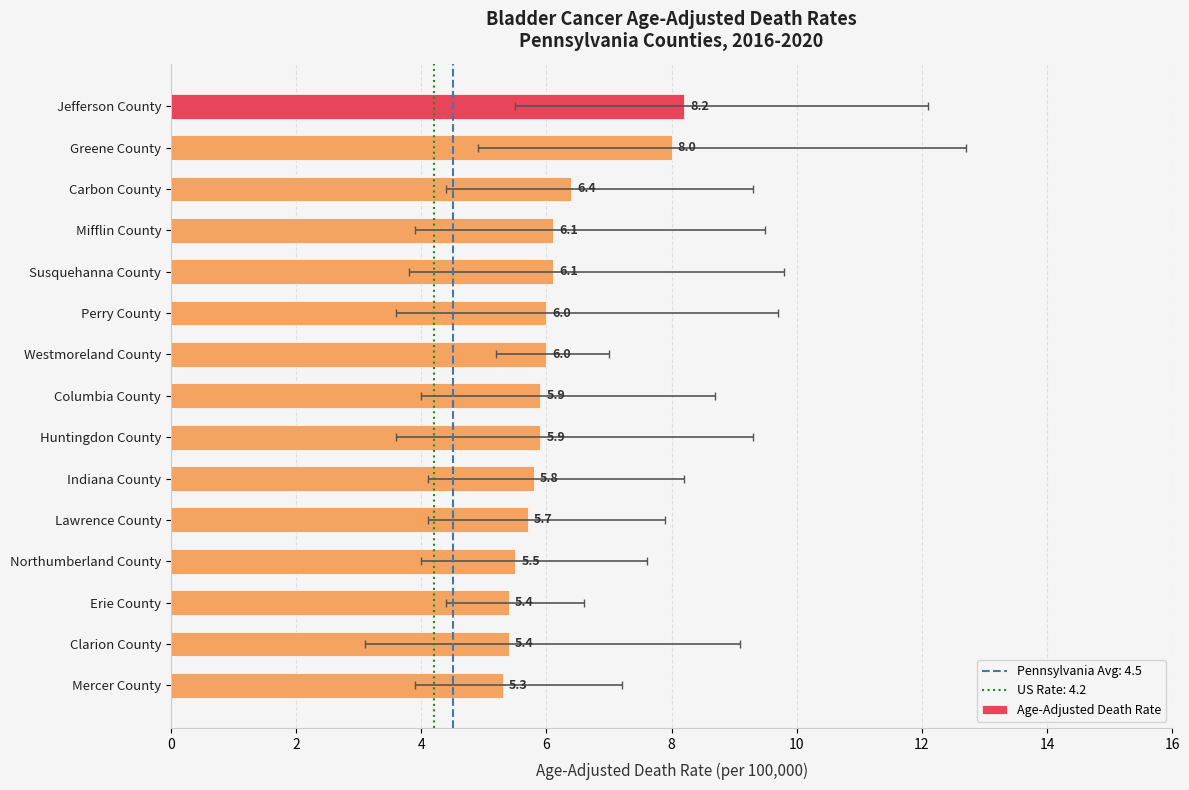

Is the value of Upper CI at Clarion County greater than the value of Lower CI at Lawrence County?

Yes